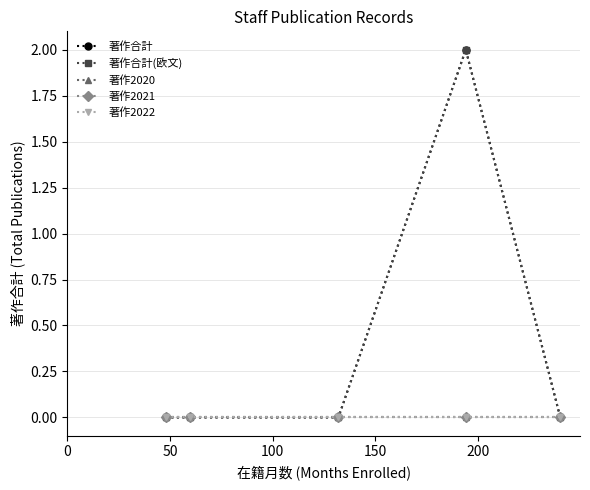

Is this an area chart (filled region under the line)?

No